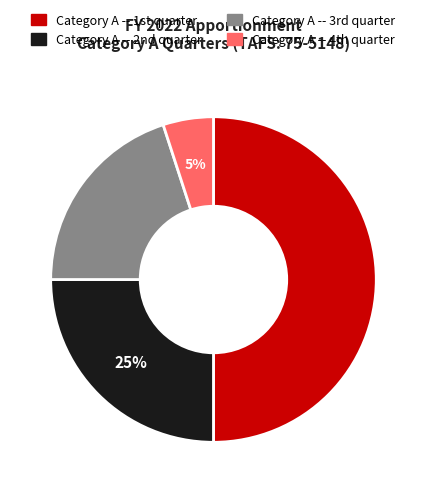

What is the largest slice in the pie chart?

Category A -- 1st quarter